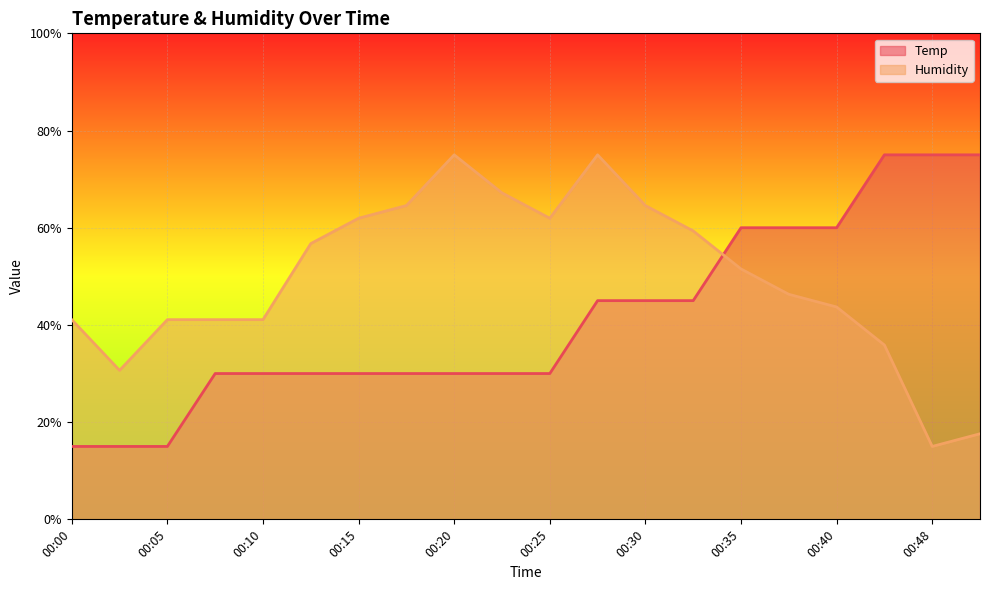

What is the greatest value displayed?

75.0